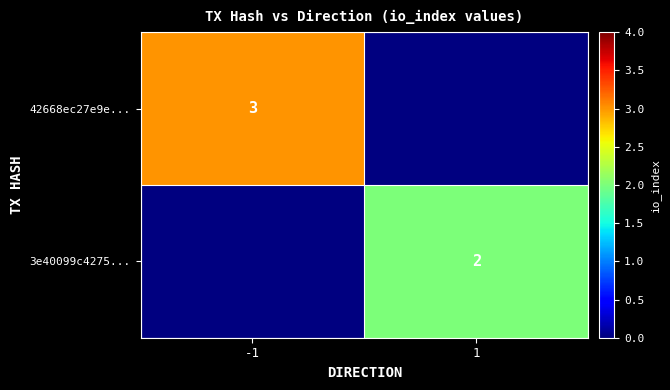

The value of 3e40099c4275... at 1 is 3. True or false?

False